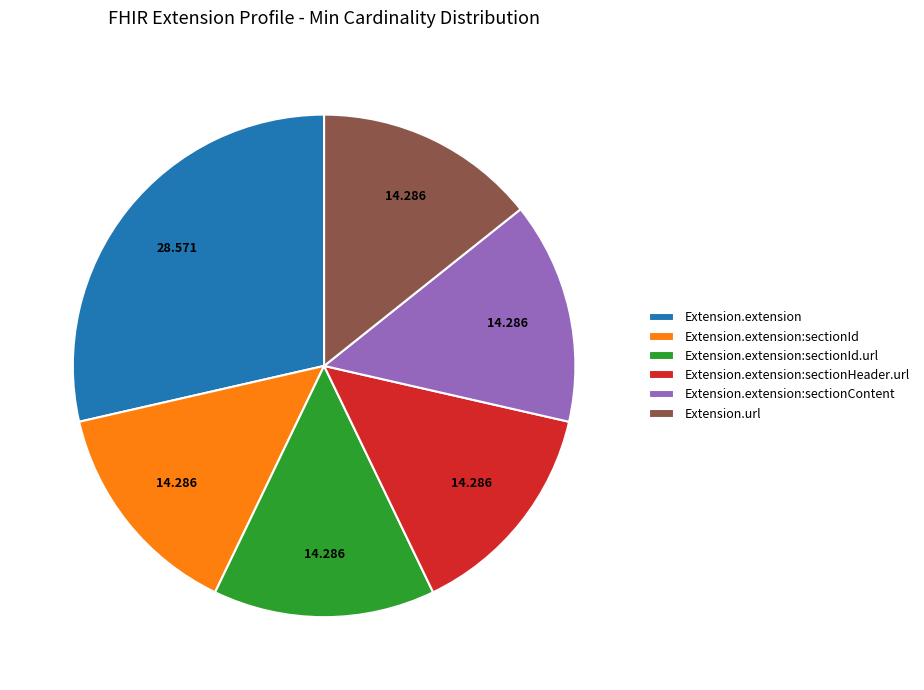

What is the largest slice in the pie chart?

Extension.extension